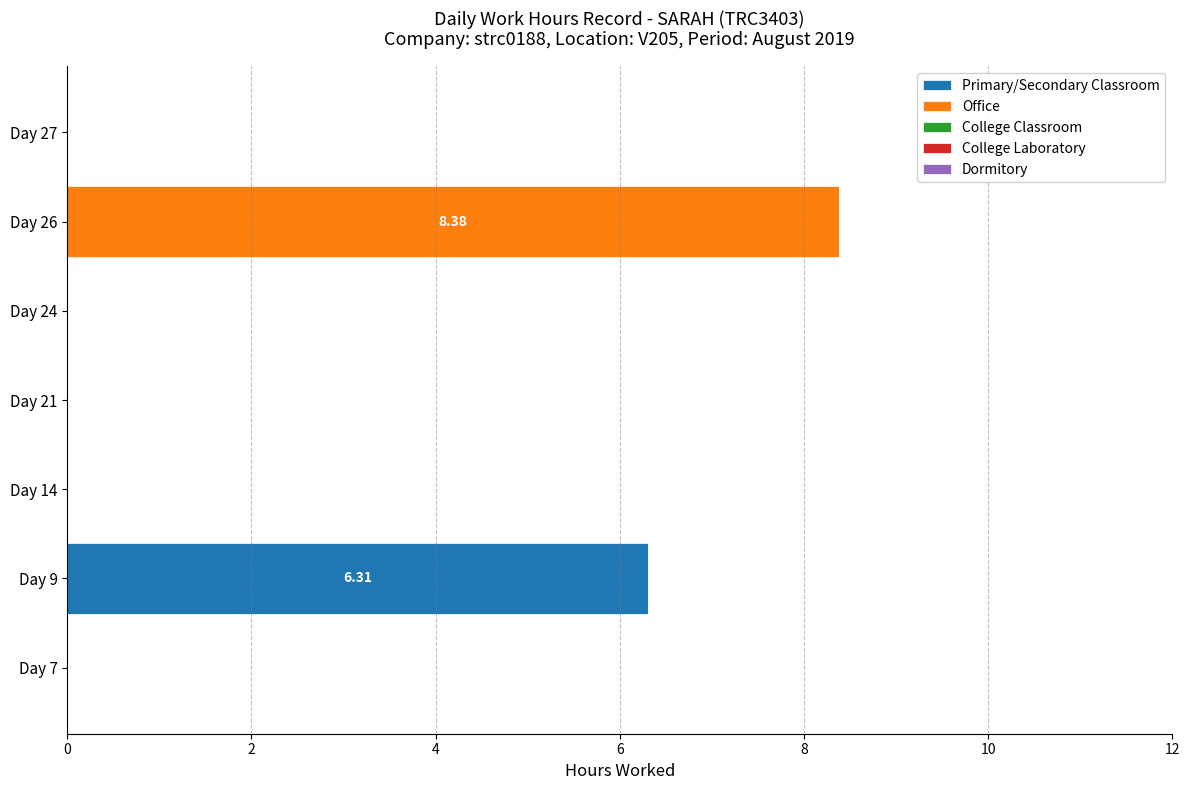

At which category is the sum across all series the highest?

Day 26